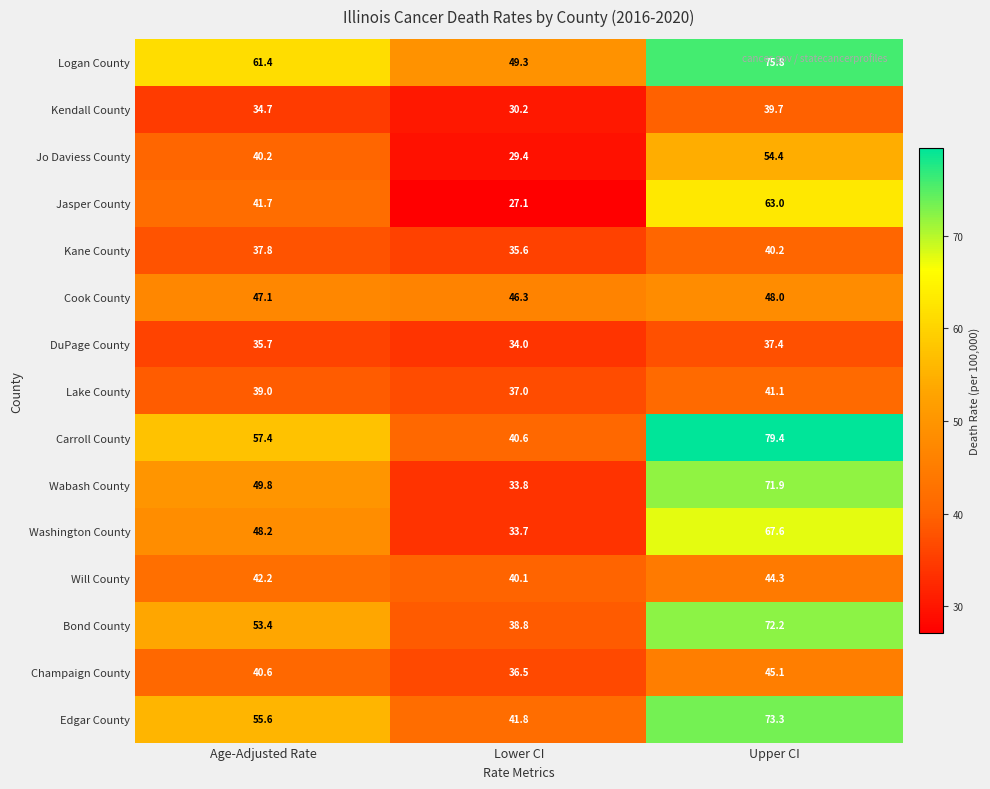

Which series has the widest spread of values?

Carroll County